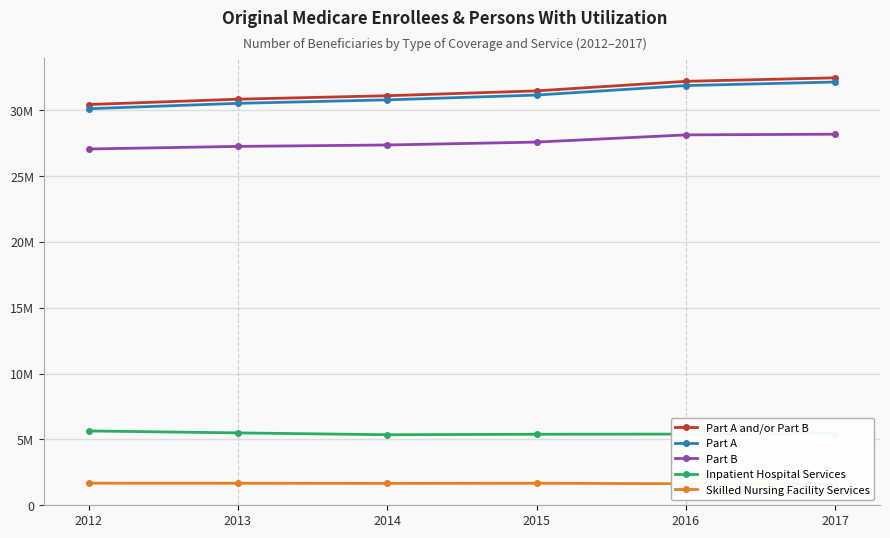

What is the sum of all Inpatient Hospital Services values?

32752635